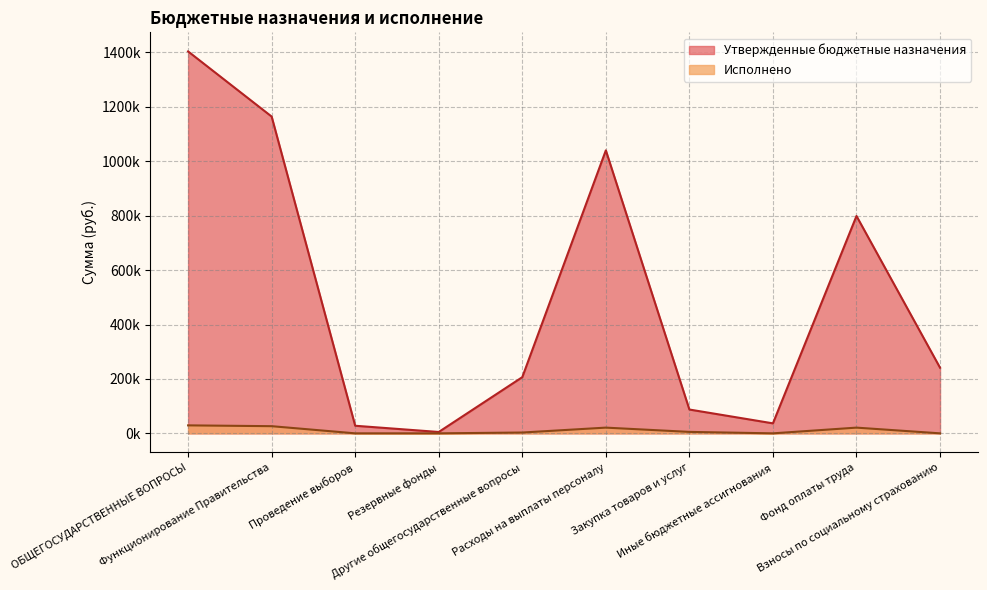

True or false: Исполнено and Утвержденные бюджетные назначения cross at least once.

False